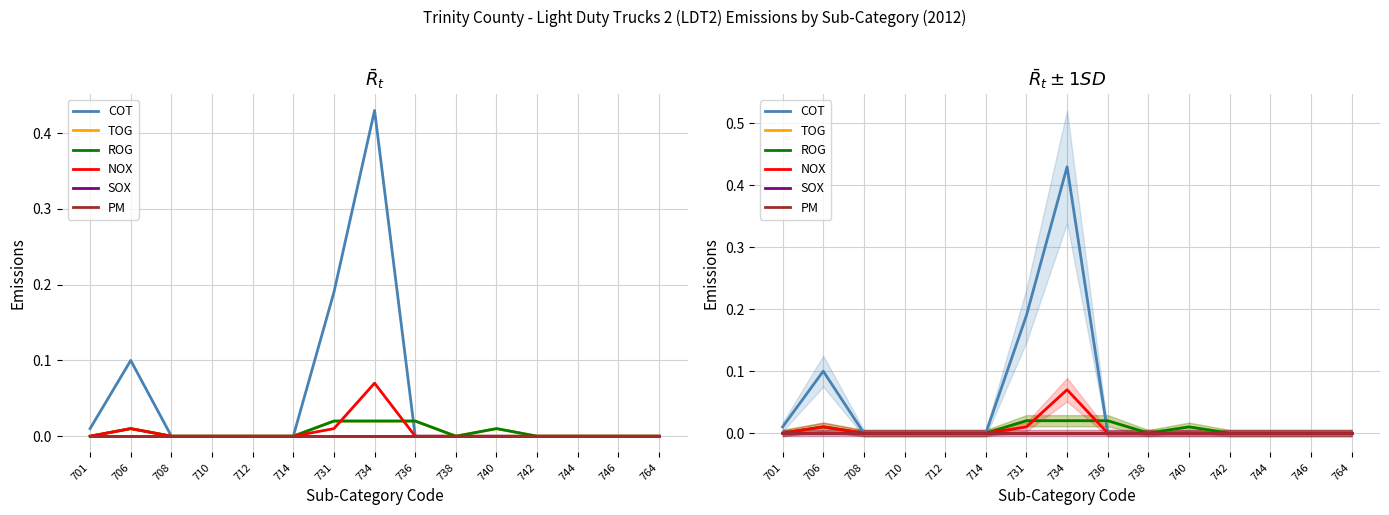

Which series has the largest total across all categories?

COT